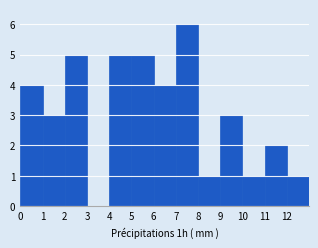

Which range on the x-axis has the tallest bar?

7 to 8